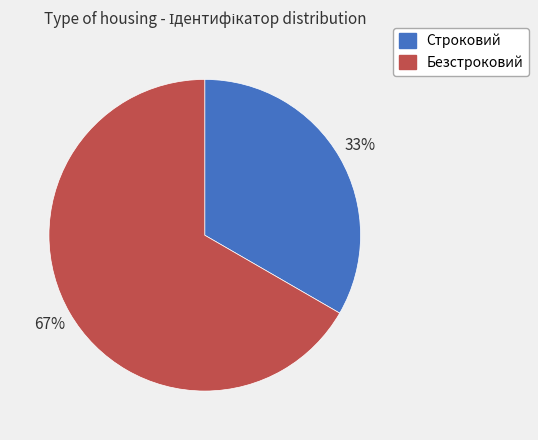

Which category has the smallest portion of the pie?

Строковий